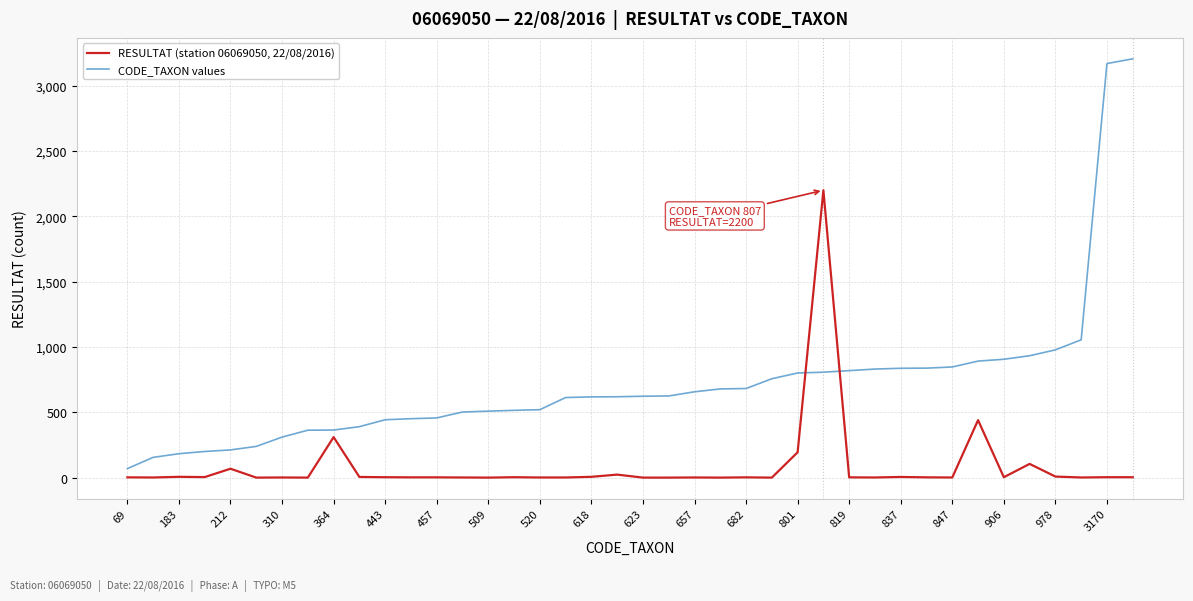

True or false: RESULTAT (station 06069050, 22/08/2016) and CODE_TAXON values intersect in this chart.

True